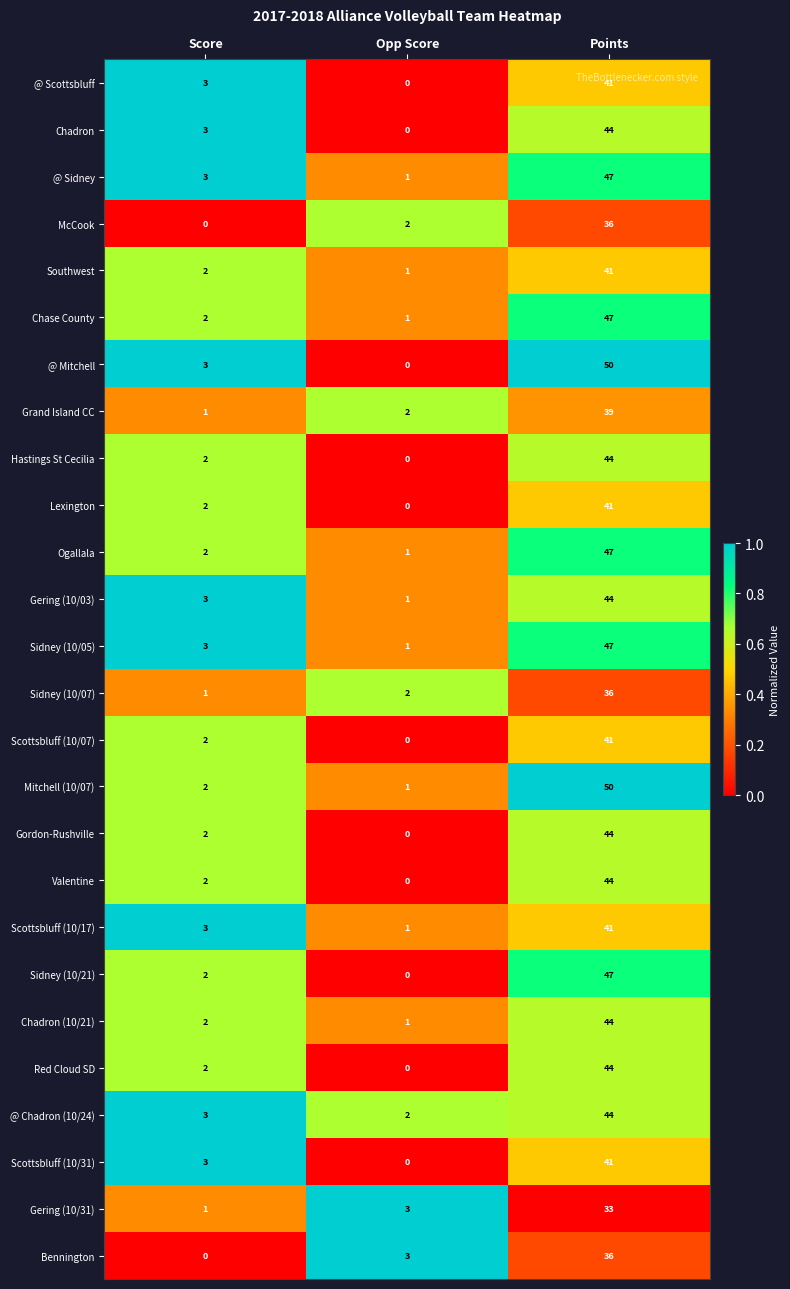

What is the total value across all series at Points?

1113